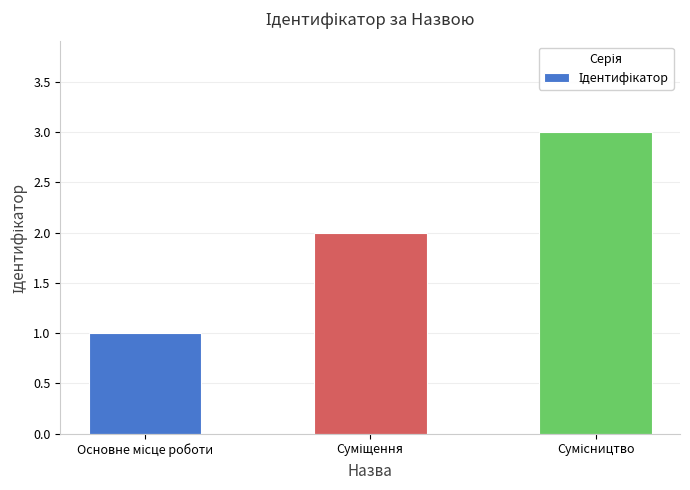

What is the greatest value displayed?

3